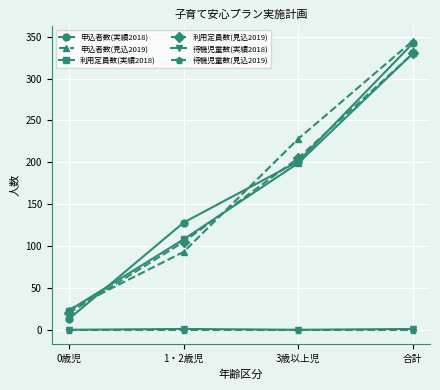

Is this an area chart (filled region under the line)?

No